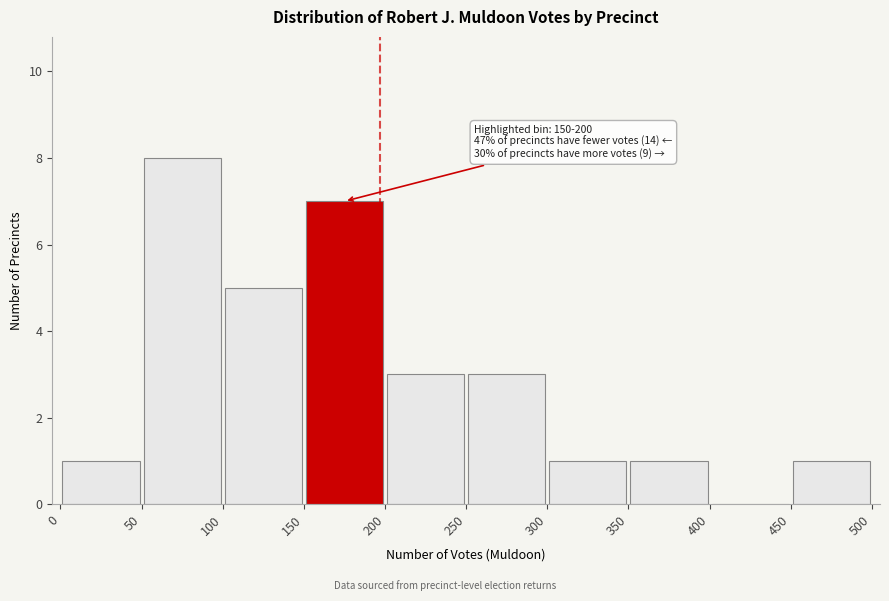

Over which range of the x-axis is the bar tallest?

50 to 100